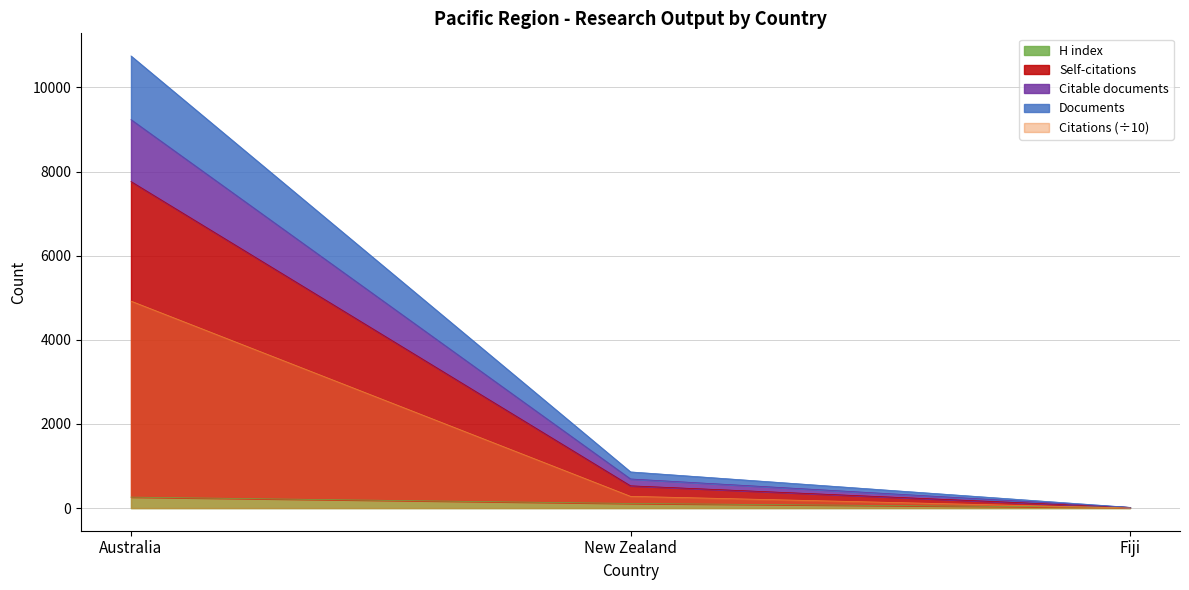

The value of Documents at Fiji is 18.0. True or false?

True